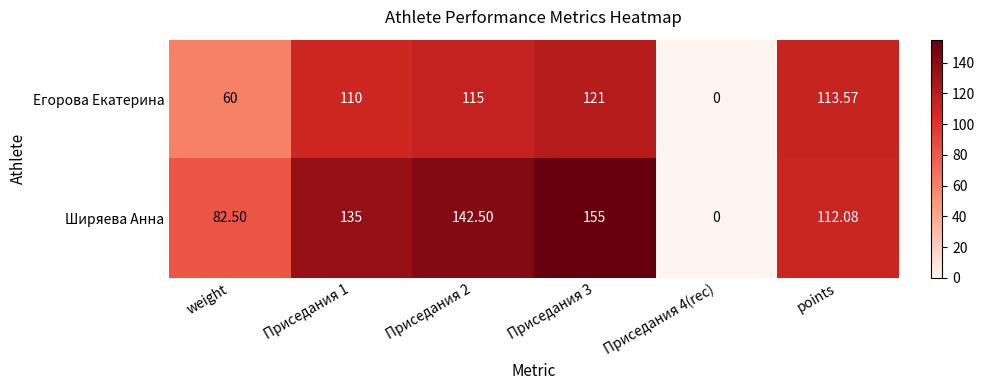

Rank the series at Приседания 1 from lowest to highest value.

Егорова Екатерина, Ширяева Анна